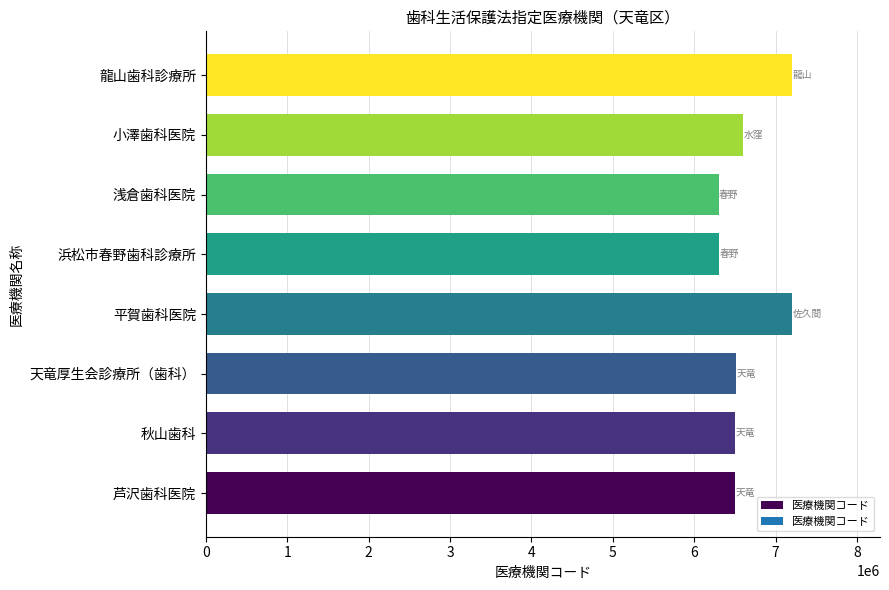

What is the sum of the values at 平賀歯科医院 and 浅倉歯科医院?

13501729